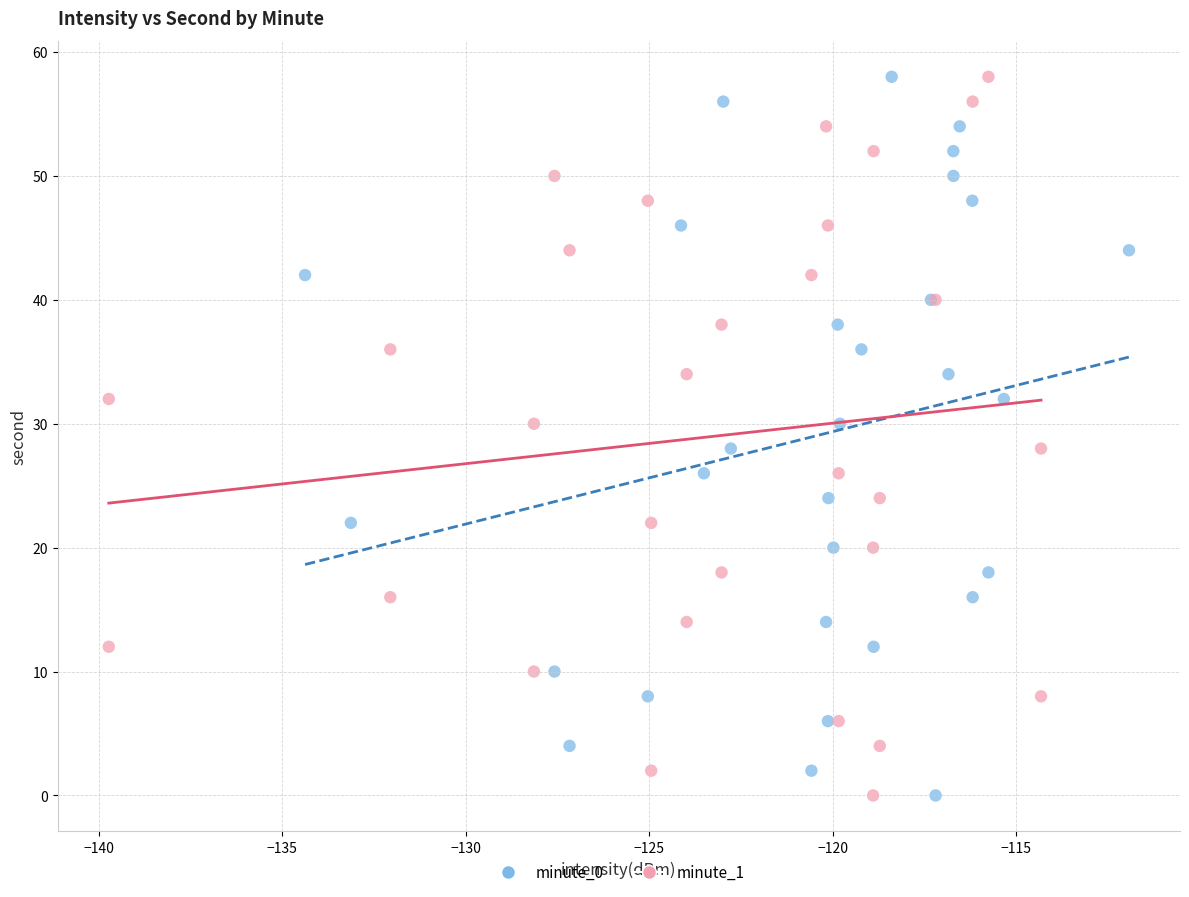

What are all the series names shown in the legend?

minute_0, minute_1